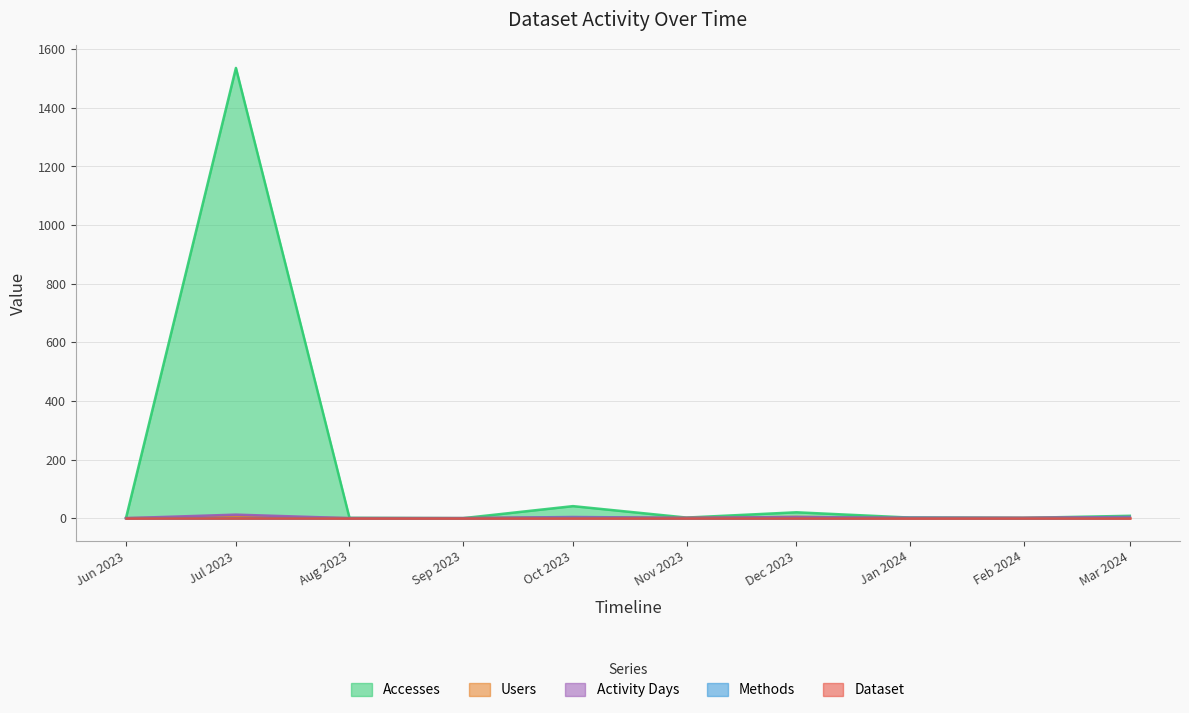

Which series has the largest total across all categories?

Accesses